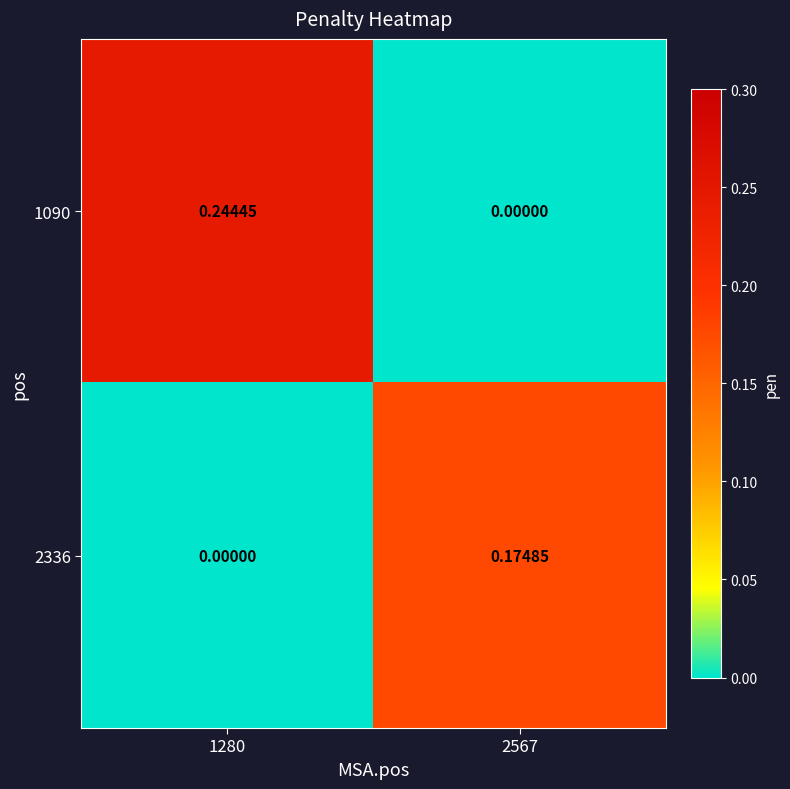

Rank the series at 1280 from highest to lowest value.

1090, 2336